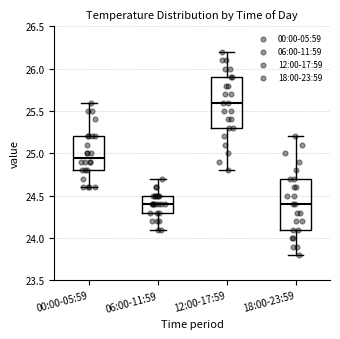

Reading left to right, read every box against the y-axis: the position of its median line, the range the box covers, and the ends of its whiskers. The values are not printed on the chart, so give them approximately, as read against the axis.

00:00-05:59: median 24.95, box 24.80 to 25.20, whiskers 24.60 to 25.60
06:00-11:59: median 24.40, box 24.30 to 24.50, whiskers 24.10 to 24.70
12:00-17:59: median 25.60, box 25.30 to 25.90, whiskers 24.80 to 26.20
18:00-23:59: median 24.40, box 24.10 to 24.70, whiskers 23.80 to 25.20